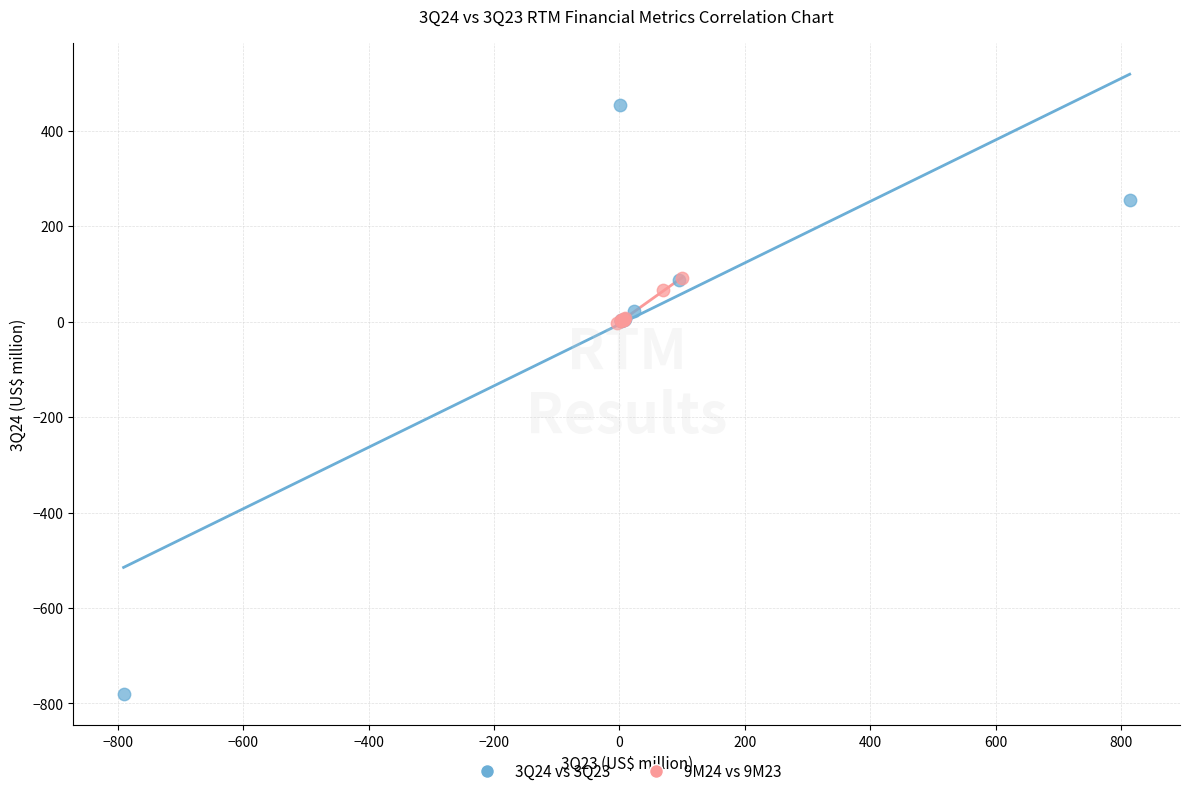

What are all the series names shown in the legend?

3Q24 vs 3Q23, 9M24 vs 9M23